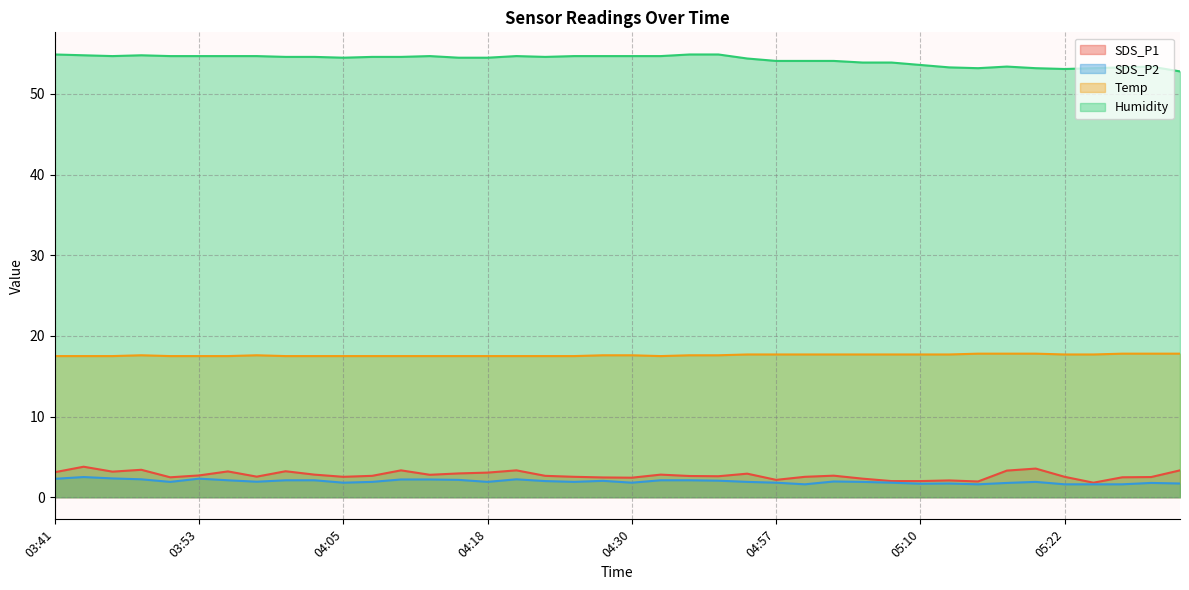

Reading left to right, list all the values displayed in this chart.

SDS_P1: 03:41=3.1	03:43=3.8	03:46=3.2	03:48=3.4	03:51=2.5	03:53=2.7	03:55=3.2	03:58=2.5	04:00=3.2	04:03=2.8	04:05=2.5	04:08=2.6	04:10=3.3	04:13=2.8	04:15=3.0	04:18=3.0	04:20=3.3	04:23=2.6	04:25=2.5	04:27=2.5	04:30=2.4	04:32=2.8	04:35=2.6	04:37=2.6	04:55=2.9	04:57=2.1	05:00=2.5	05:02=2.7	05:05=2.3	05:07=2.0	05:10=2.0	05:12=2.1	05:15=1.9	05:17=3.3	05:20=3.5	05:22=2.5	05:24=1.8	05:27=2.5	05:29=2.5	05:32=3.3
SDS_P2: 03:41=2.3	03:43=2.5	03:46=2.3	03:48=2.2	03:51=1.9	03:53=2.3	03:55=2.1	03:58=1.9	04:00=2.1	04:03=2.1	04:05=1.8	04:08=1.9	04:10=2.2	04:13=2.2	04:15=2.1	04:18=1.9	04:20=2.2	04:23=2.0	04:25=1.9	04:27=2.0	04:30=1.8	04:32=2.1	04:35=2.1	04:37=2.0	04:55=1.9	04:57=1.8	05:00=1.6	05:02=1.9	05:05=1.9	05:07=1.8	05:10=1.7	05:12=1.7	05:15=1.6	05:17=1.8	05:20=1.9	05:22=1.6	05:24=1.6	05:27=1.6	05:29=1.8	05:32=1.7
Temp: 03:41=17.5	03:43=17.5	03:46=17.5	03:48=17.6	03:51=17.5	03:53=17.5	03:55=17.5	03:58=17.6	04:00=17.5	04:03=17.5	04:05=17.5	04:08=17.5	04:10=17.5	04:13=17.5	04:15=17.5	04:18=17.5	04:20=17.5	04:23=17.5	04:25=17.5	04:27=17.6	04:30=17.6	04:32=17.5	04:35=17.6	04:37=17.6	04:55=17.7	04:57=17.7	05:00=17.7	05:02=17.7	05:05=17.7	05:07=17.7	05:10=17.7	05:12=17.7	05:15=17.8	05:17=17.8	05:20=17.8	05:22=17.7	05:24=17.7	05:27=17.8	05:29=17.8	05:32=17.8
Humidity: 03:41=54.9	03:43=54.8	03:46=54.7	03:48=54.8	03:51=54.7	03:53=54.7	03:55=54.7	03:58=54.7	04:00=54.6	04:03=54.6	04:05=54.5	04:08=54.6	04:10=54.6	04:13=54.7	04:15=54.5	04:18=54.5	04:20=54.7	04:23=54.6	04:25=54.7	04:27=54.7	04:30=54.7	04:32=54.7	04:35=54.9	04:37=54.9	04:55=54.4	04:57=54.1	05:00=54.1	05:02=54.1	05:05=53.9	05:07=53.9	05:10=53.6	05:12=53.3	05:15=53.2	05:17=53.4	05:20=53.2	05:22=53.1	05:24=53.2	05:27=53.3	05:29=53.4	05:32=52.8